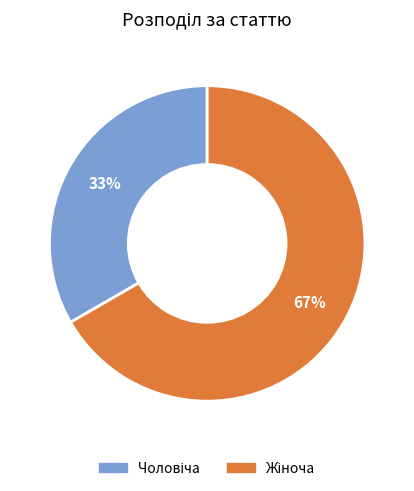

To the nearest percent, what is the average slice percentage?

50%